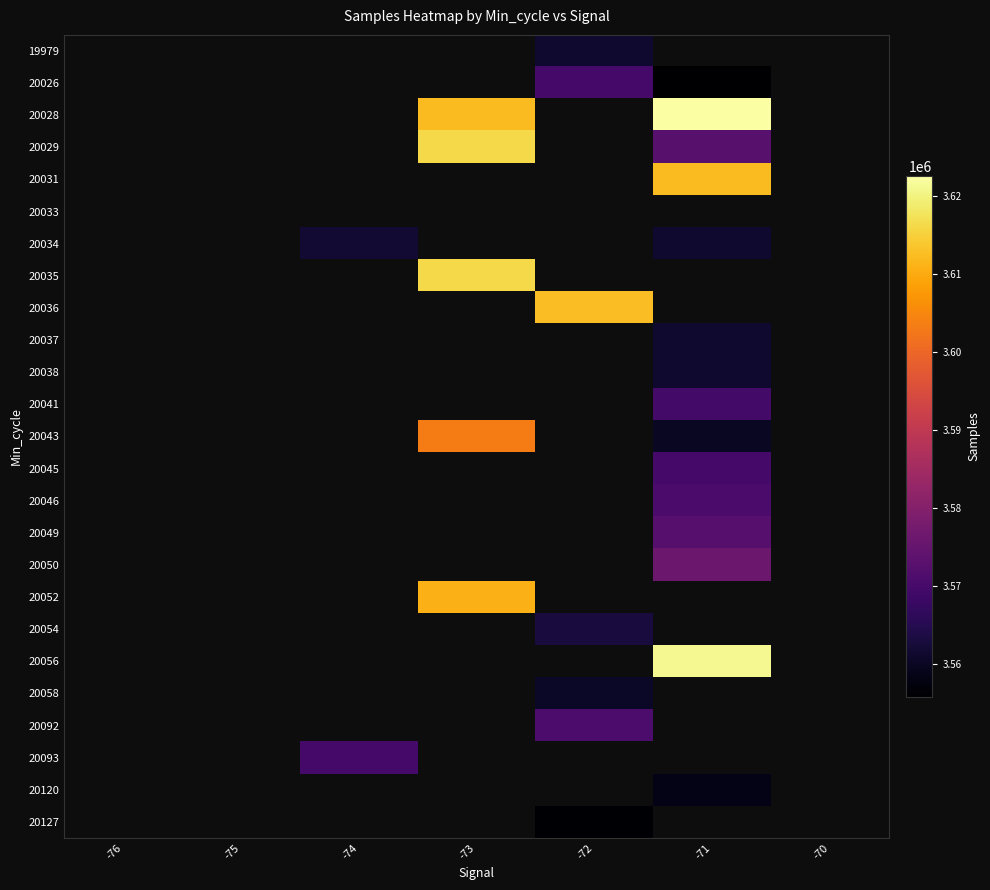

How many values in 20050 are above zero?

1